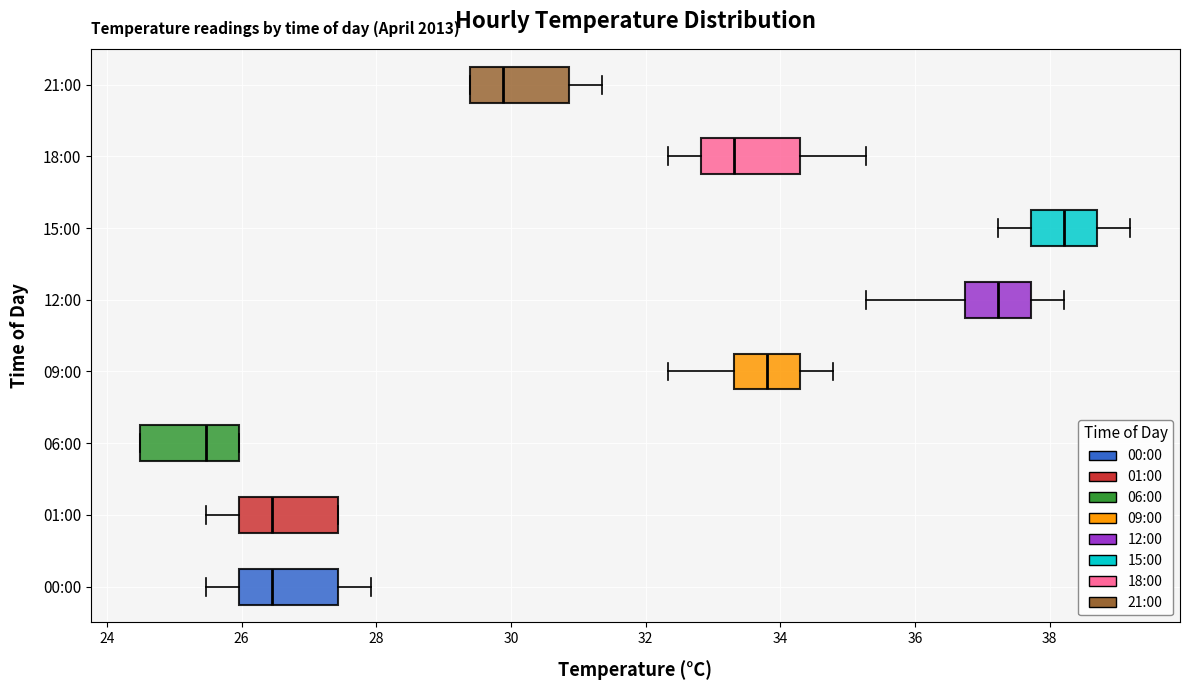

Where is the left edge of the box for 09:00 on the x-axis? The values are not printed on the chart, so give them approximately, as read against the axis.

33.4